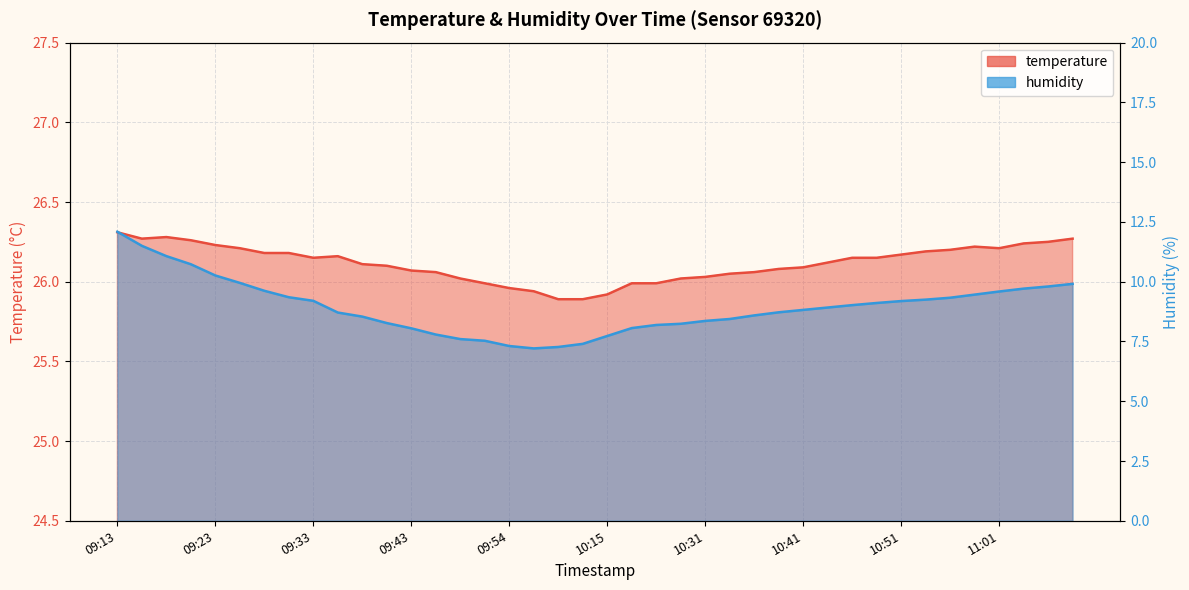

Which category has the highest value in the humidity series?

09:13